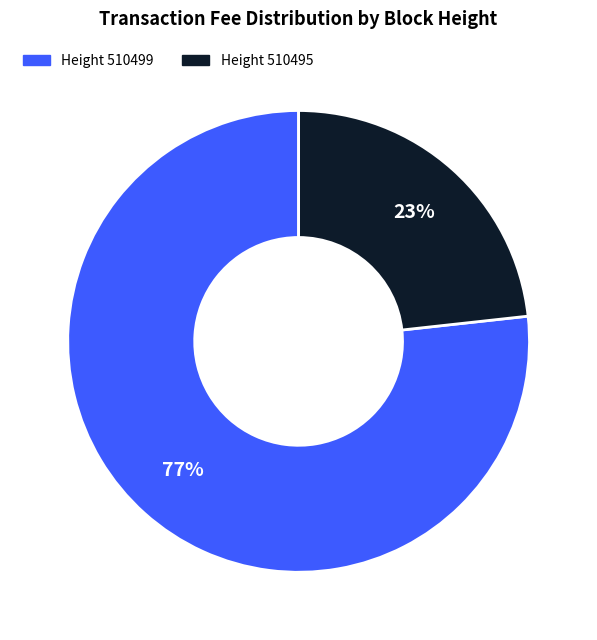

To the nearest percent, what is the average slice percentage?

50%